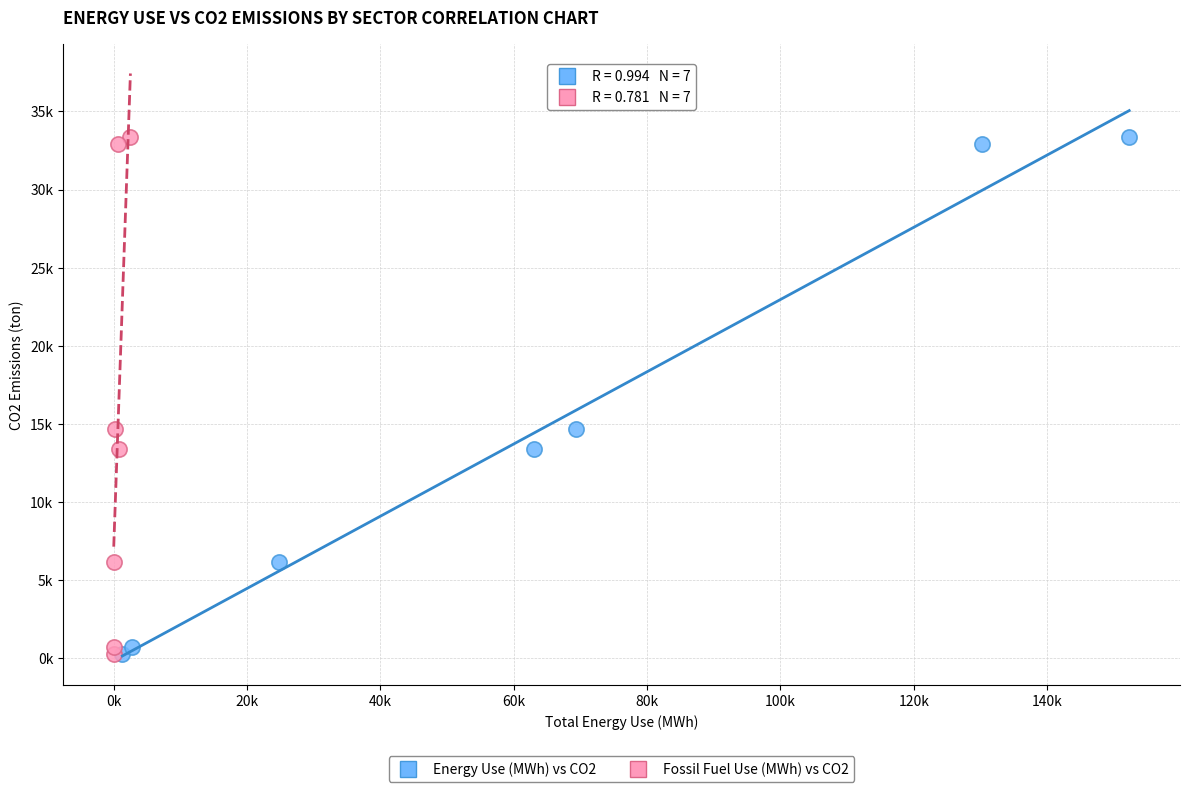

What are all the series names shown in the legend?

Energy Use (MWh) vs CO2, Fossil Fuel Use (MWh) vs CO2